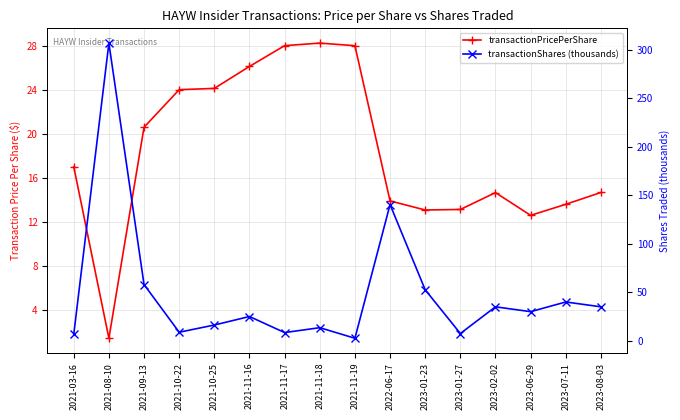

How many data points in transactionShares (thousands) are above 30?

7